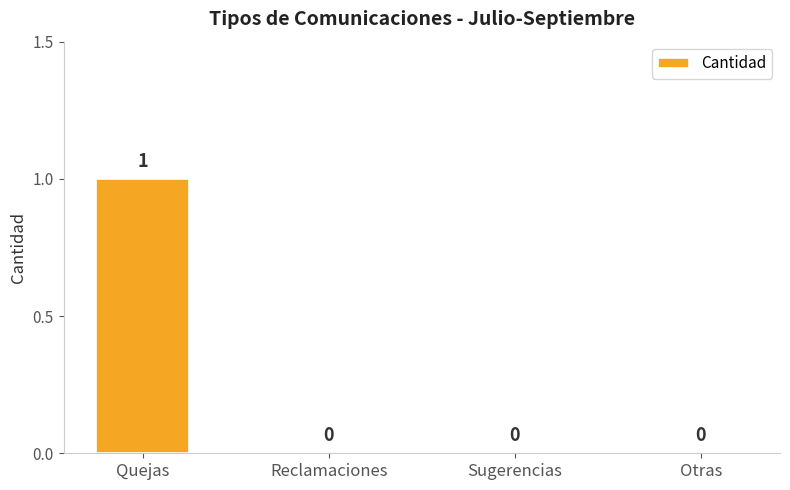

What is the change in value from Quejas to Otras?

-1